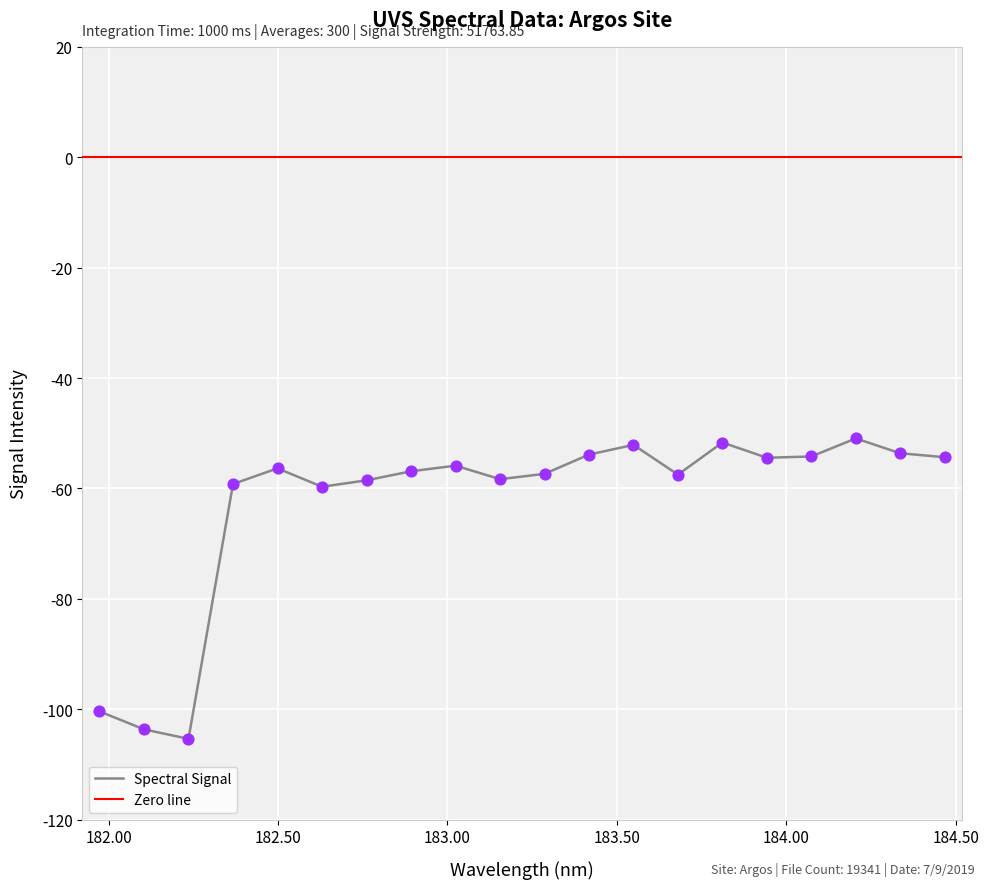

What is the highest value of the Spectral Signal series?

-50.9